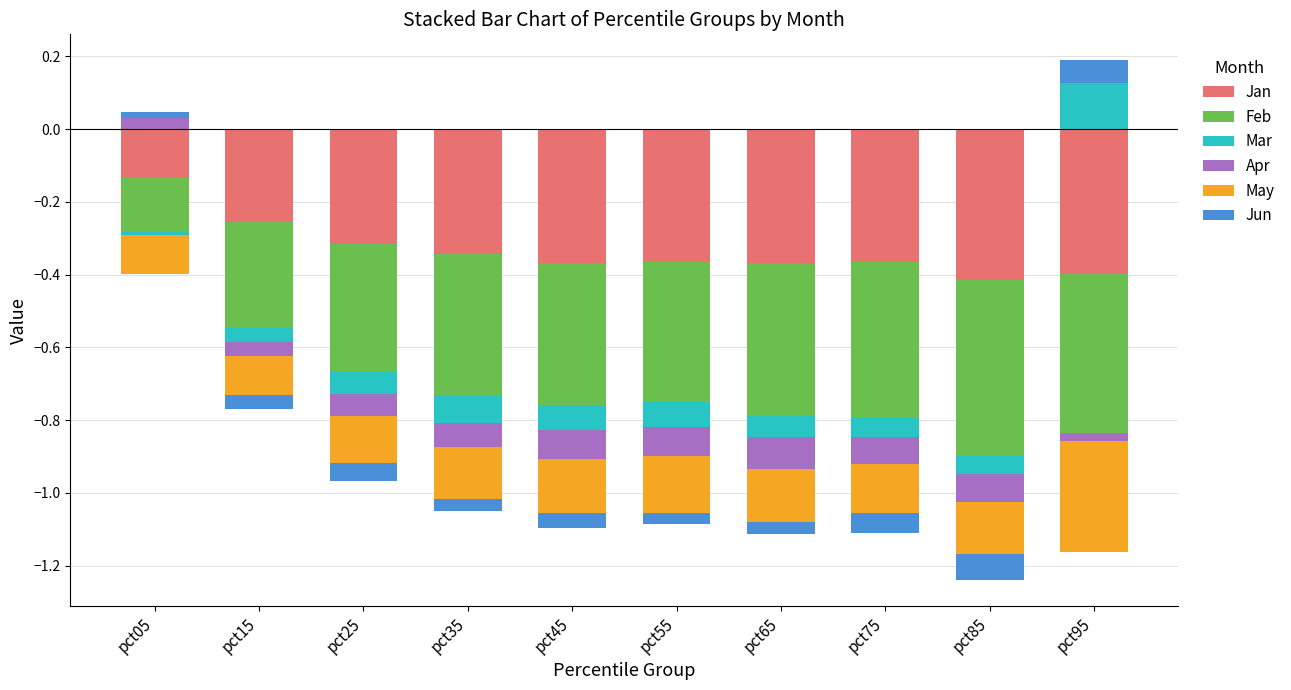

How many groups of bars are there?

10